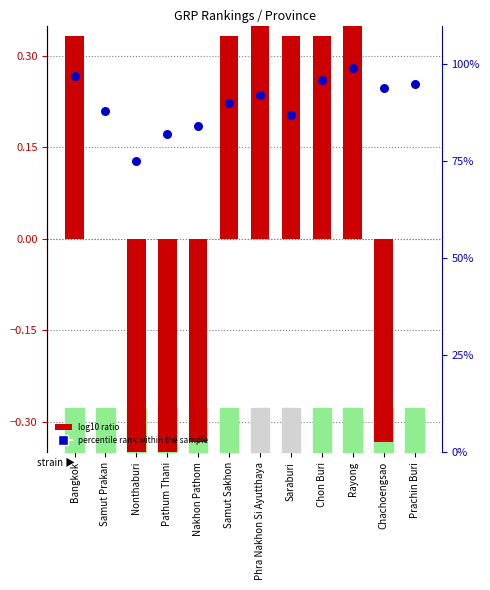

What are all the series names shown in the legend?

log10 ratio, percentile rank within the sample